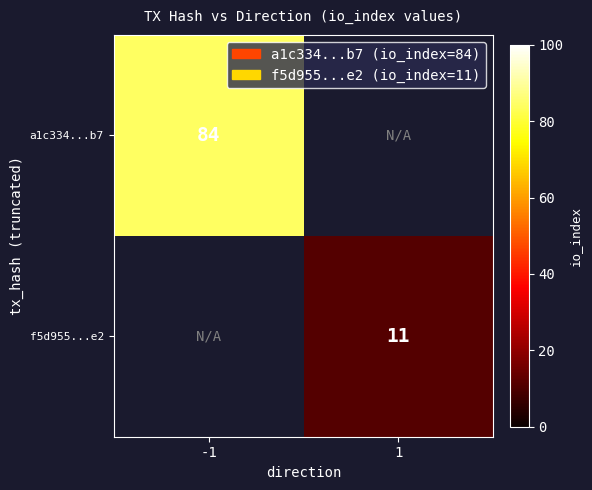

The a1c334...b7 series shows 136 at -1. True or false?

False